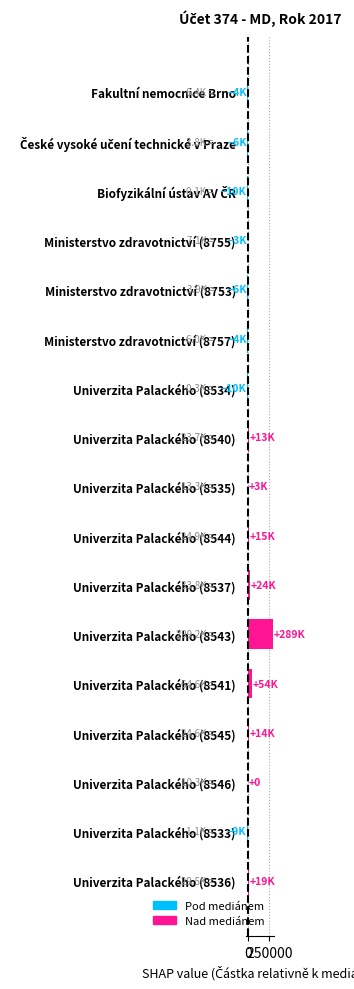

What is the sum of all values?

377816.5